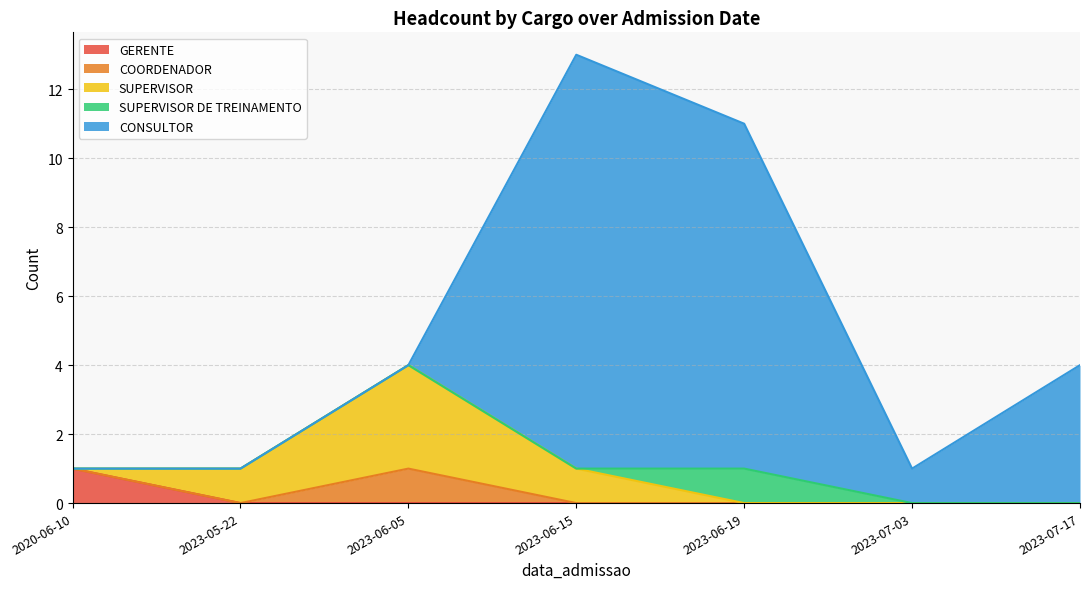

At which label does GERENTE reach its peak?

2020-06-10